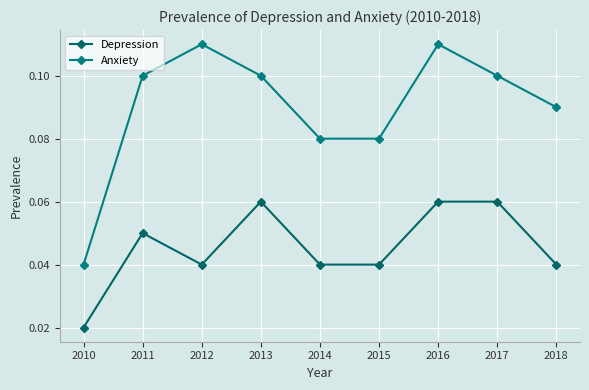

Which category has the lowest value in the Depression series?

2010